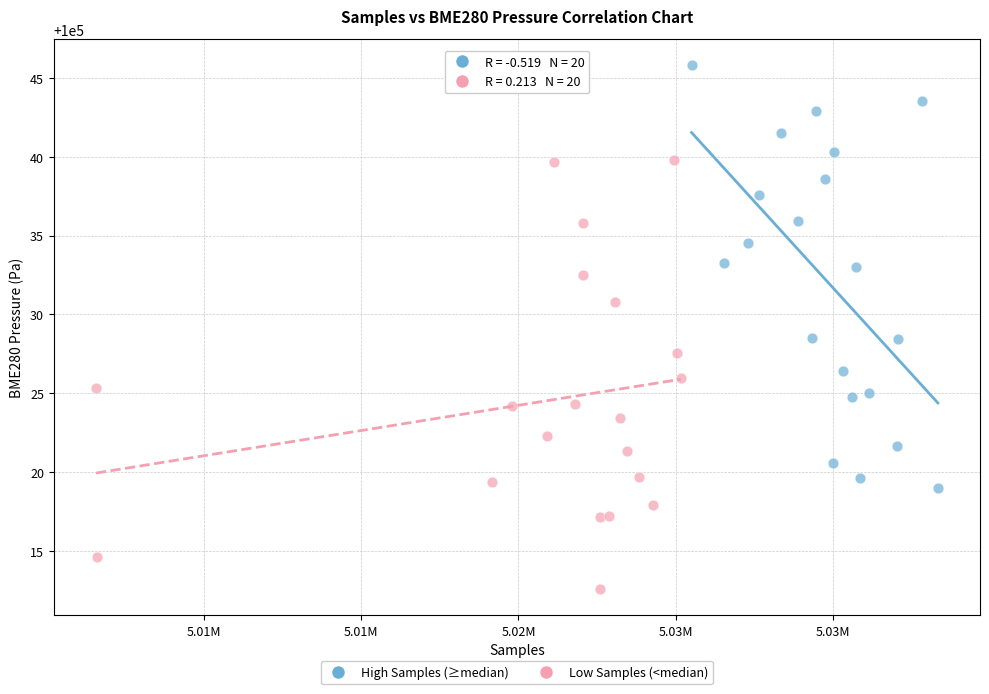

What are all the series names shown in the legend?

High Samples (≥median), Low Samples (<median)